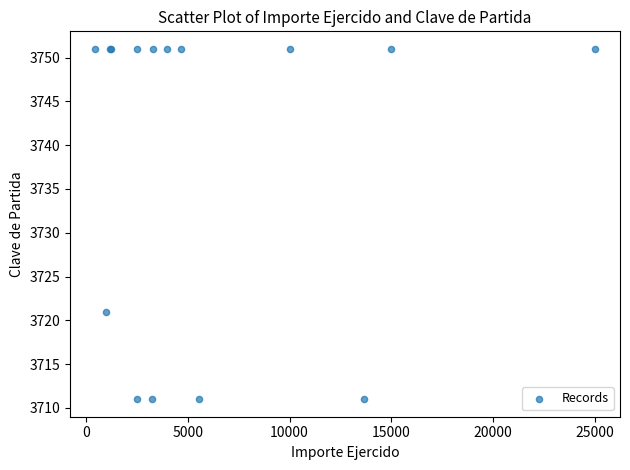

What Y value in the scatter plot is closest to 3731?

3721